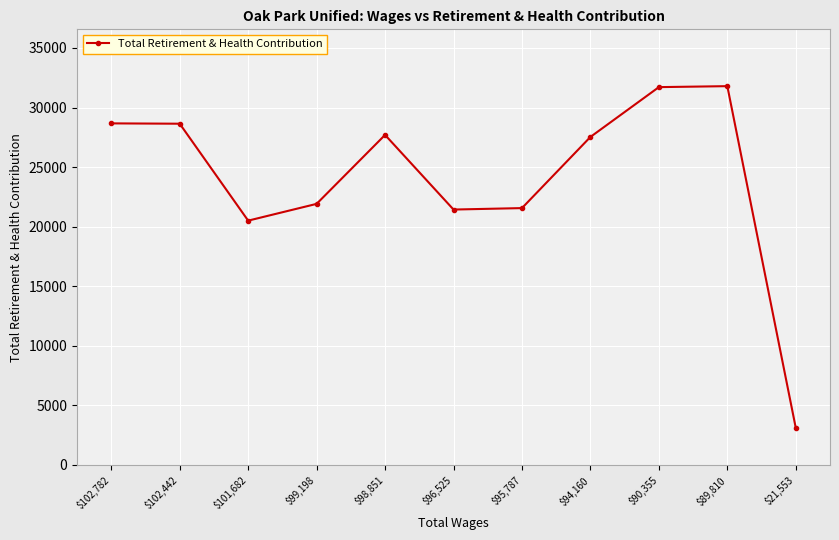

Between $21,553 and $98,851, which is larger?

$98,851